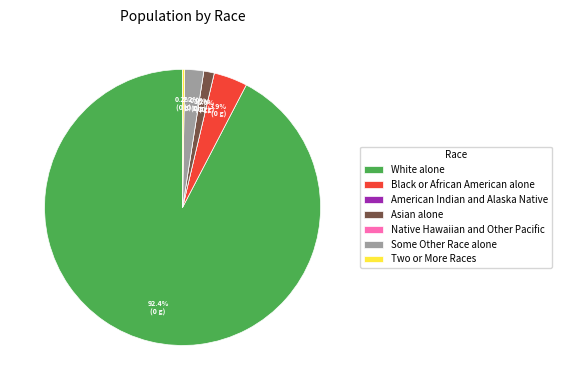

To the nearest percent, what portion does Some Other Race alone represent?

2%